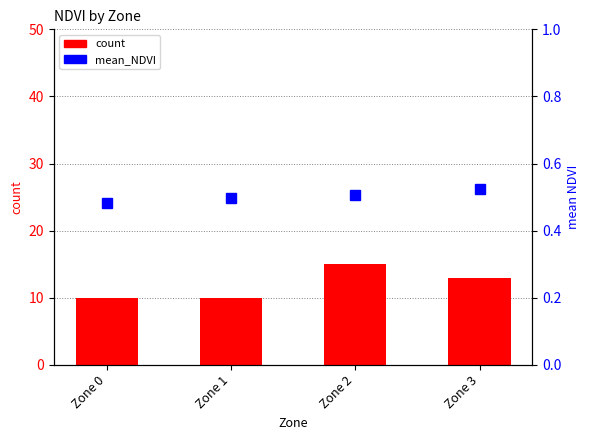

Where is mean_NDVI nearest to the value 0?

Zone 0